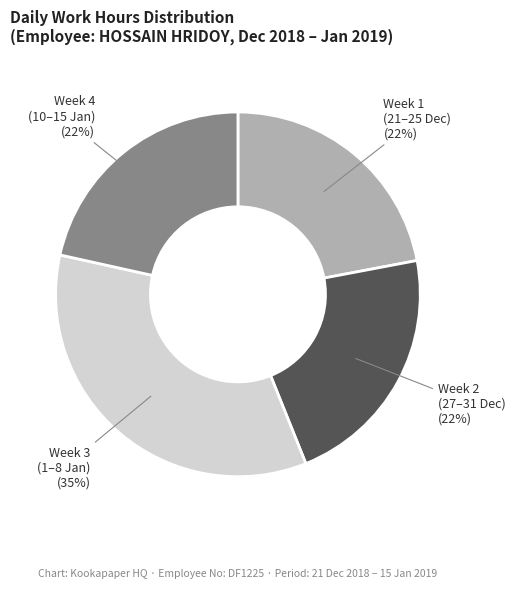

How many segments does this pie chart have?

4